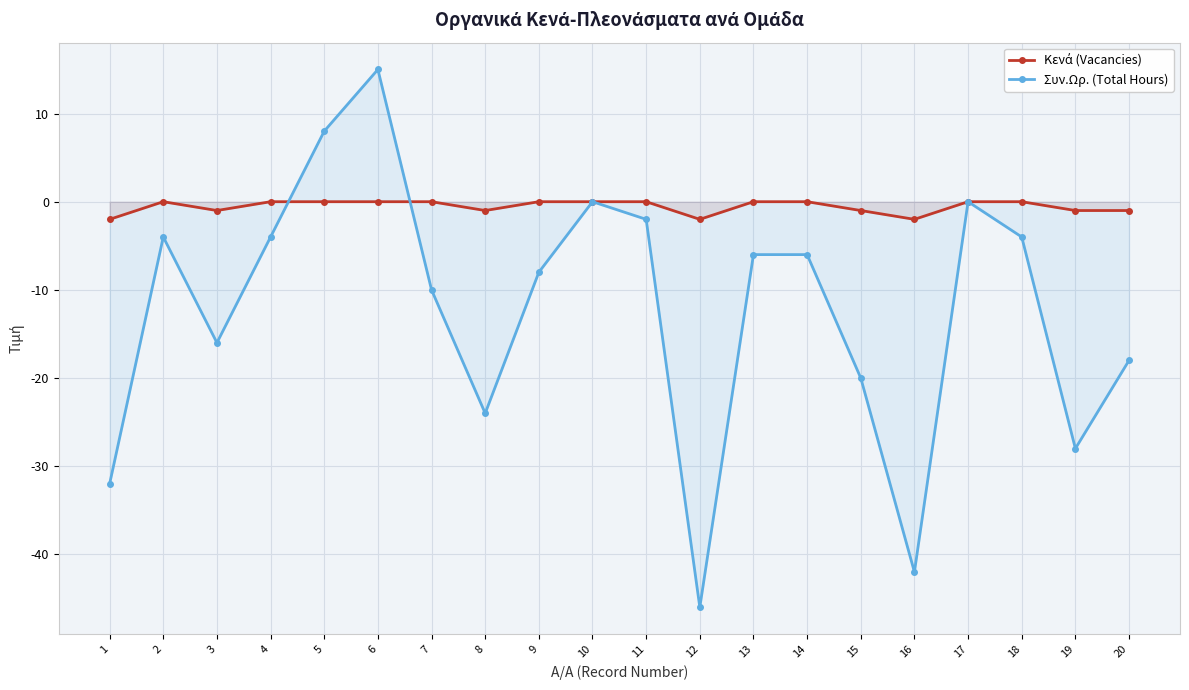

Rank the series by their average value, from highest to lowest.

Κενά (Vacancies), Συν.Ωρ. (Total Hours)